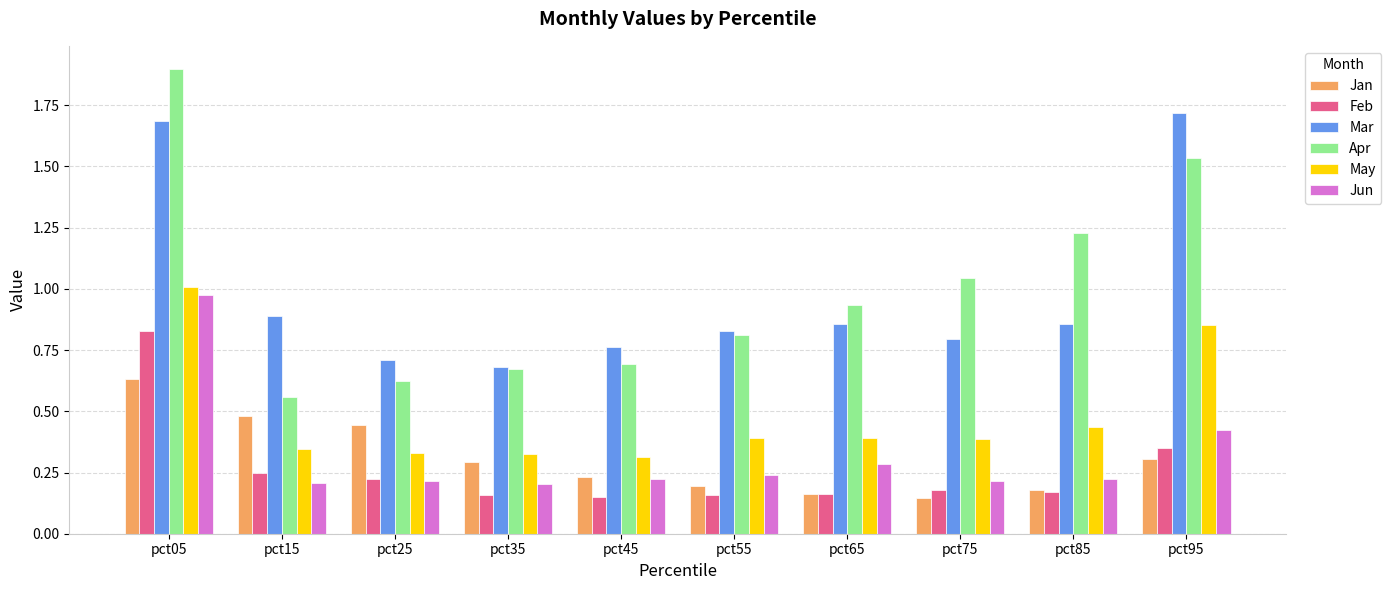

Between pct65 and pct95, which series saw the biggest shift?

Mar